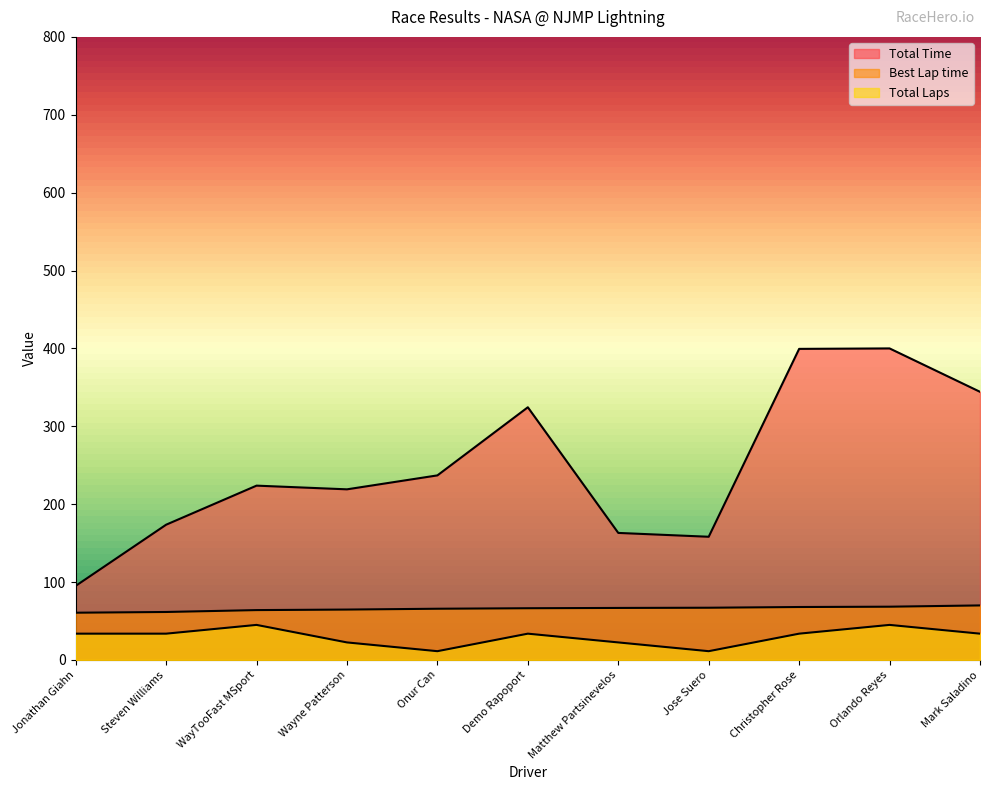

What position from the left is Christopher Rose?

9